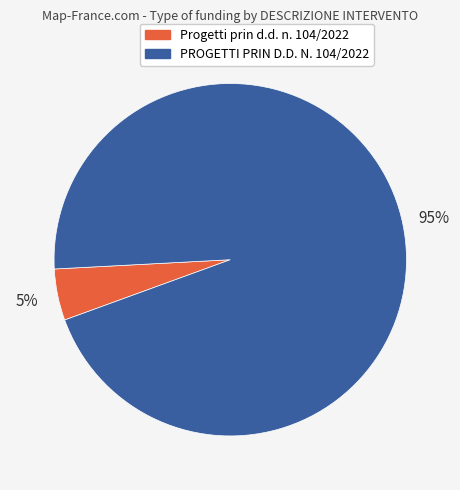

Which slice is the smallest?

Progetti prin d.d. n. 104/2022